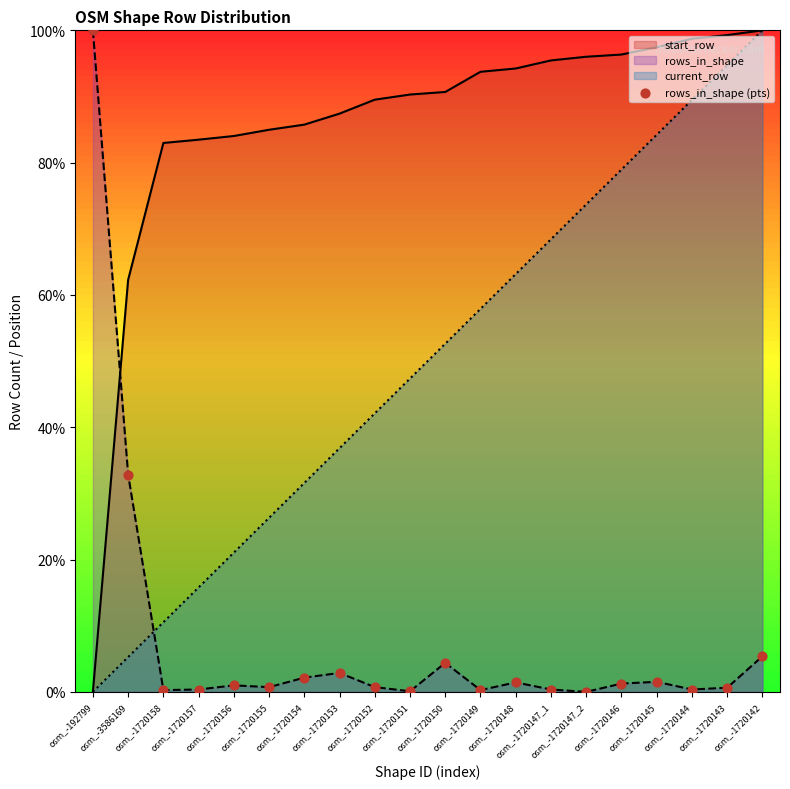

Between osm_-1720158 and osm_-1720145, which is larger?

osm_-1720145